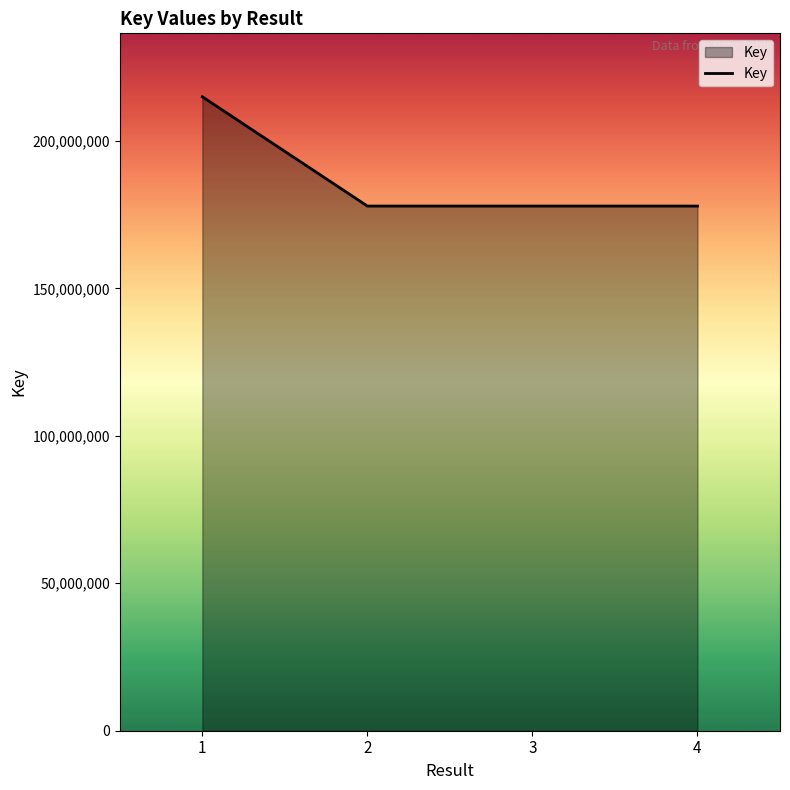

At which label does the data first exceed 177930170?

1